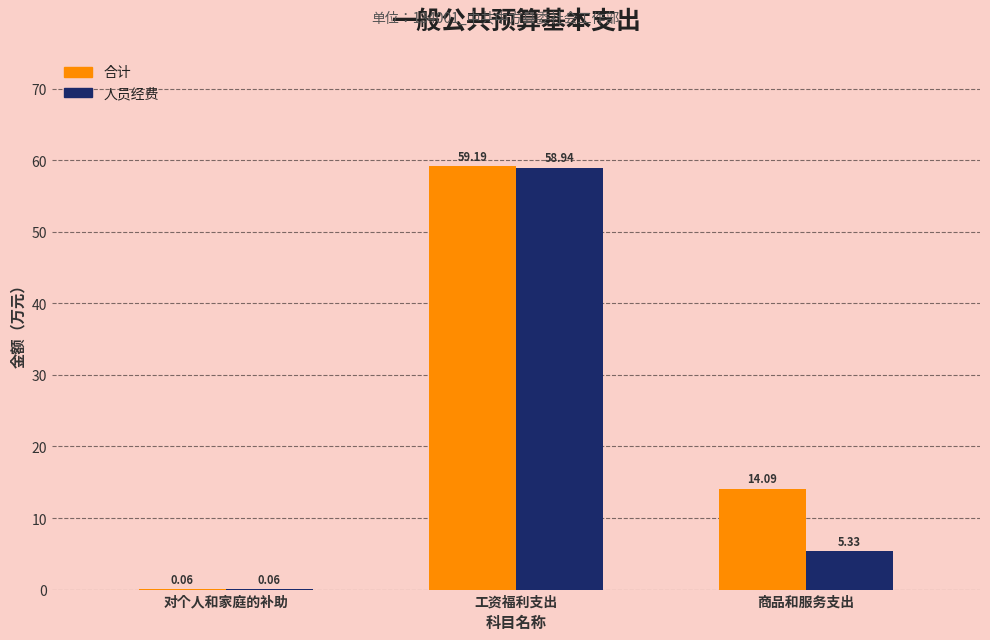

What is the highest value of the 人员经费 series?

58.9